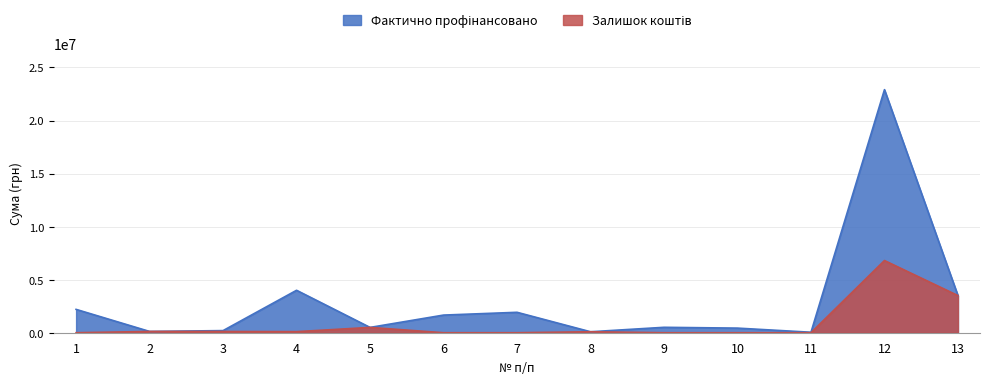

At which category does Фактично профінансовано reach its first local valley?

2